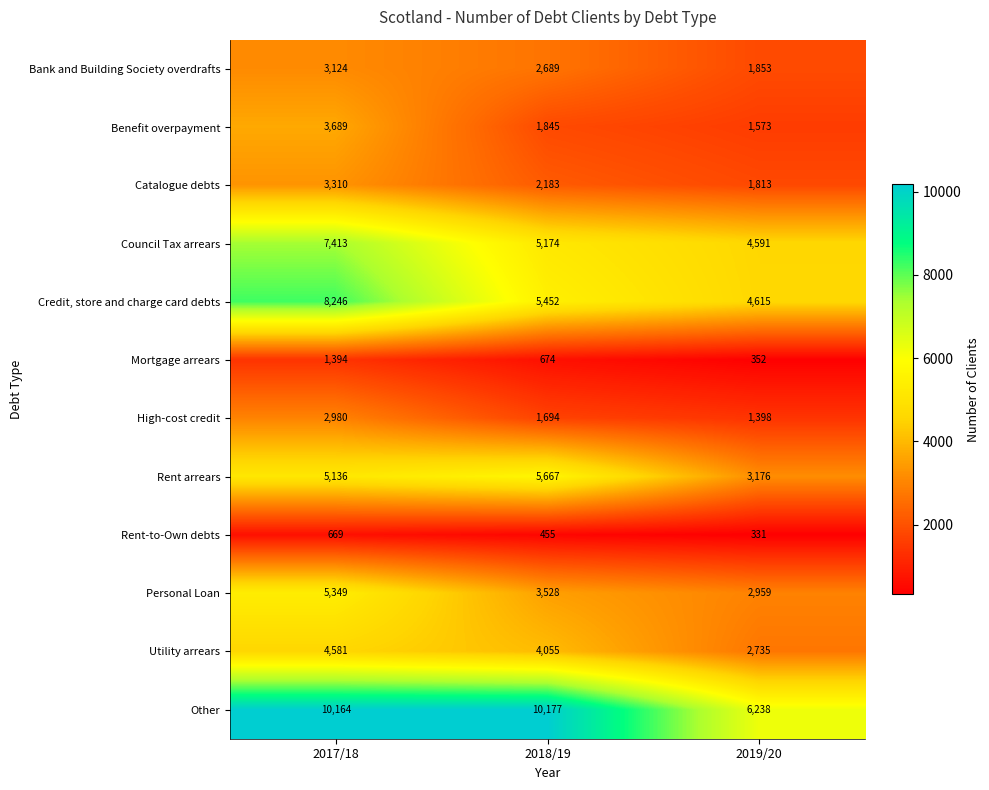

True or false: Rent arrears has a value of 1411 at 2019/20.

False